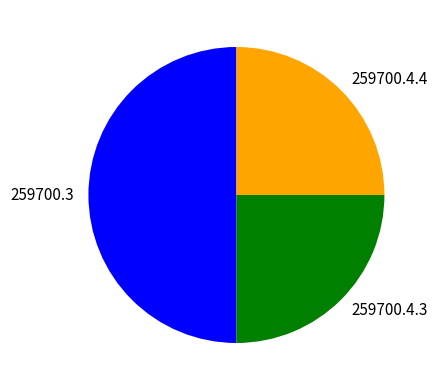

Which slice is the largest?

259700.3